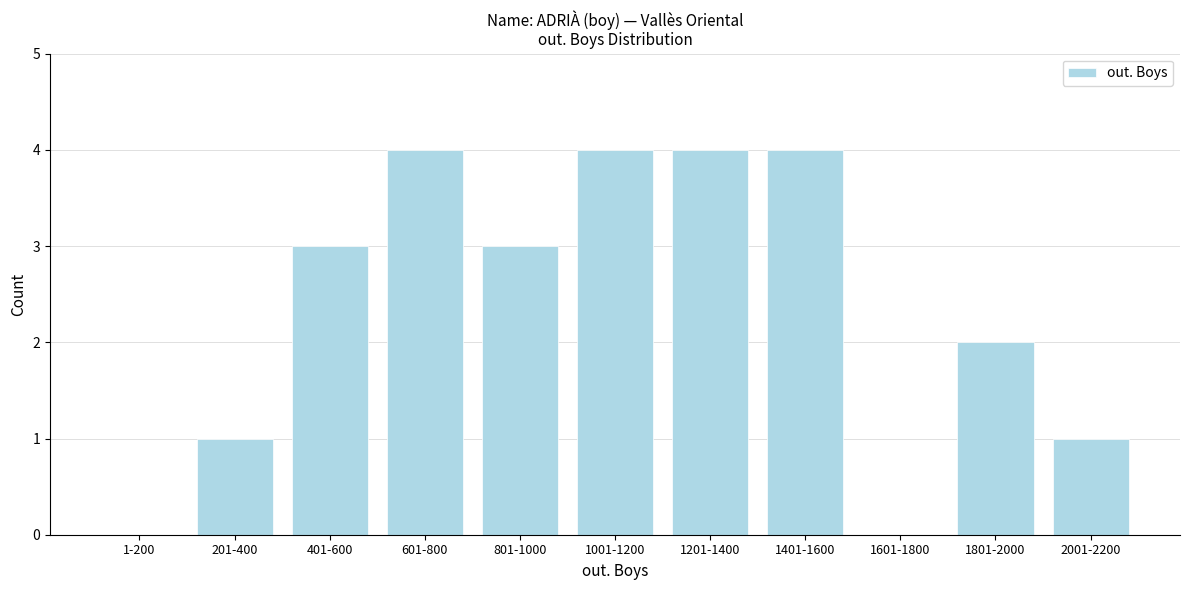

Reading left to right, transcribe all the data shown in this chart.

1-200=0	201-400=1	401-600=3	601-800=4	801-1000=3	1001-1200=4	1201-1400=4	1401-1600=4	1601-1800=0	1801-2000=2	2001-2200=1